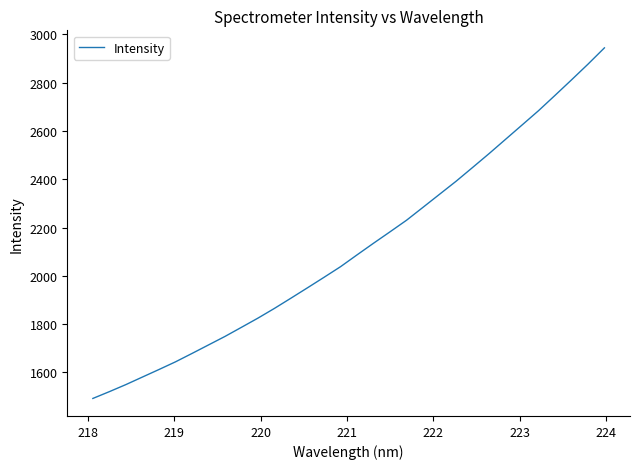

What is the difference between the maximum and minimum values?

1451.1